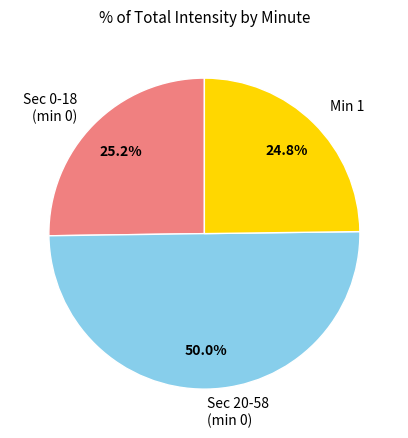

How many slices are in this pie chart?

3